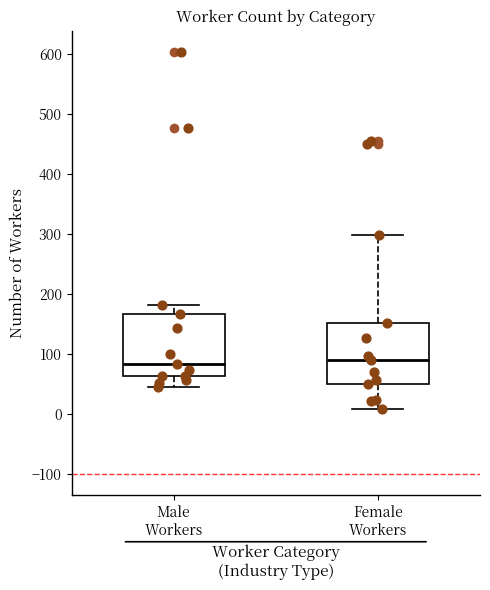

Where does the upper whisker of the box for Female Workers end on the y-axis? The values are not printed on the chart, so give them approximately, as read against the axis.

300